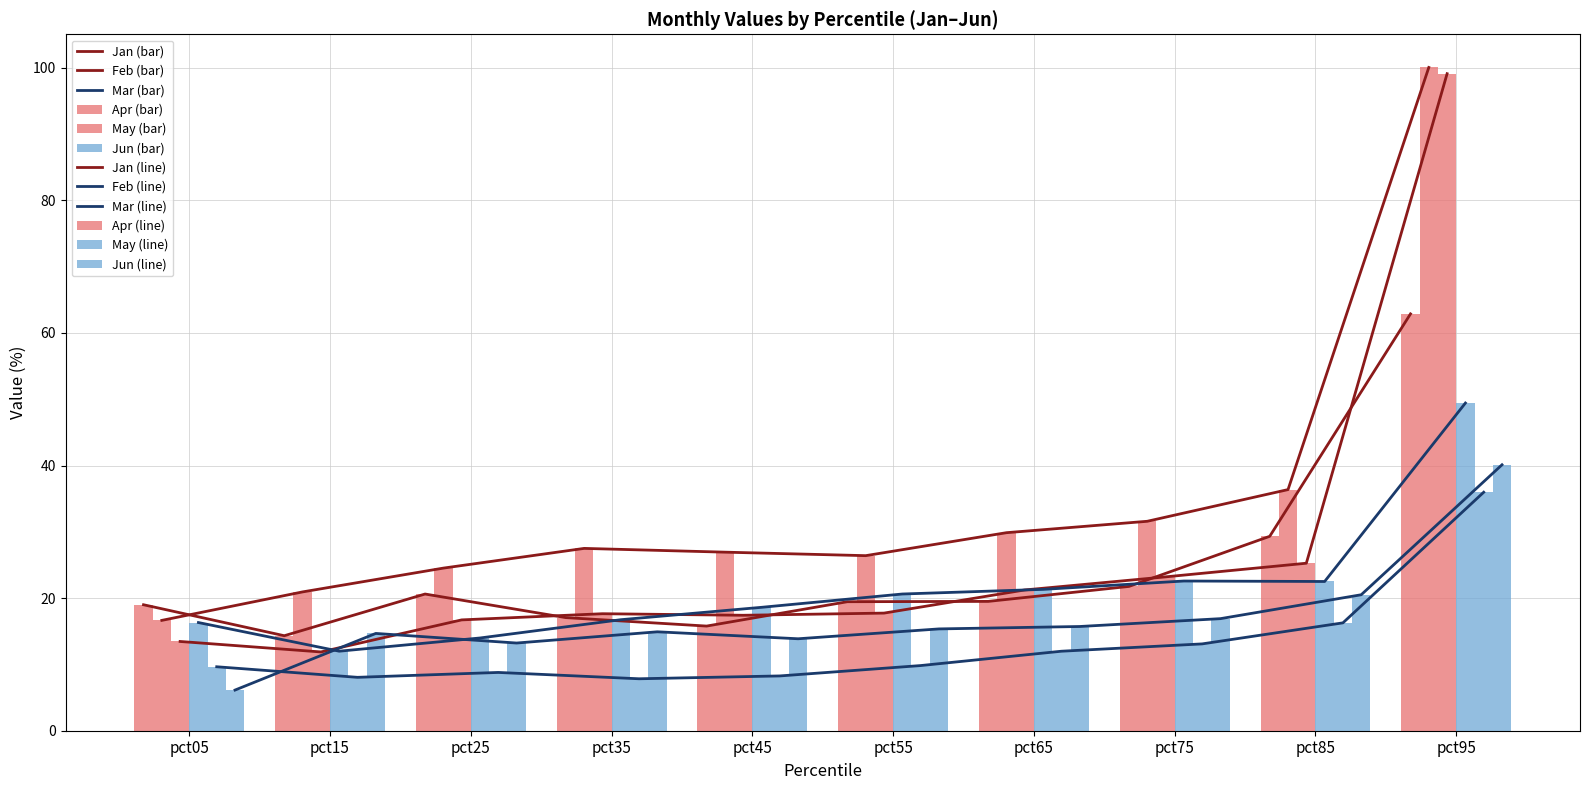

What is the difference between the Jun values at pct65 and pct75?

1.2